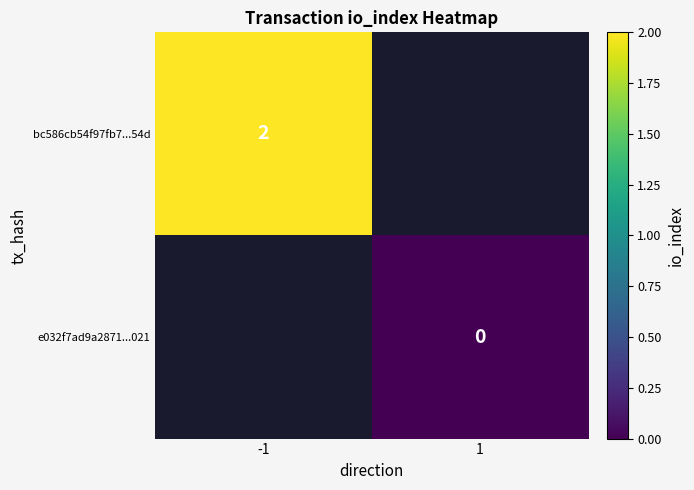

The bc586cb54f97fb7...54d series shows 0.8 at -1. True or false?

False